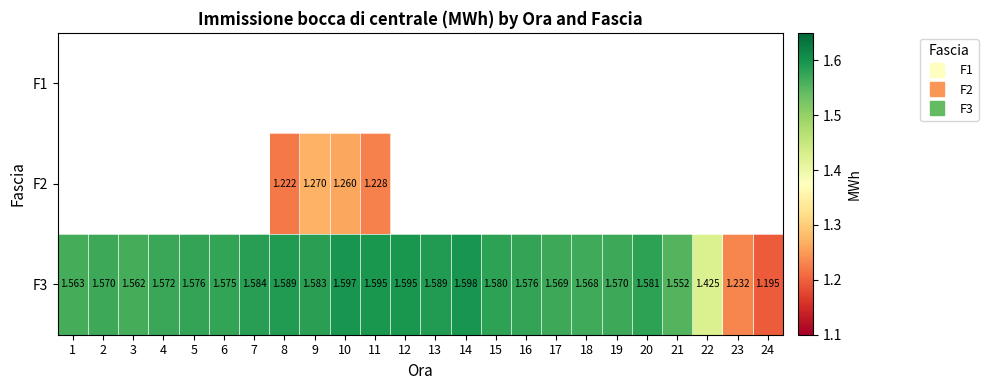

What is the sum of the F3 values at 13 and 10?

3.2